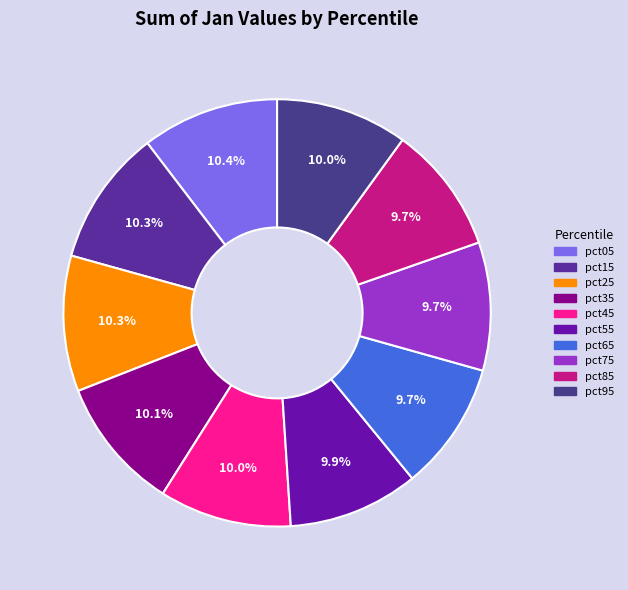

Is there a majority slice in this chart?

No